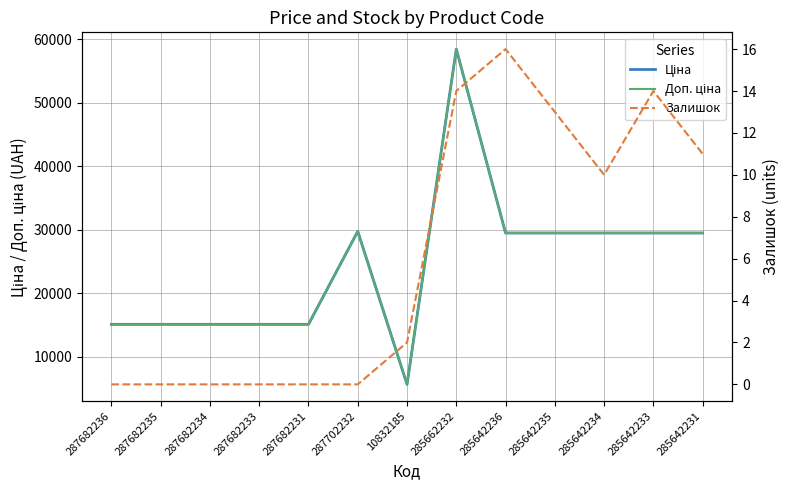

Is the value of Ціна at 287682234 greater than the value of Залишок at 285642233?

Yes